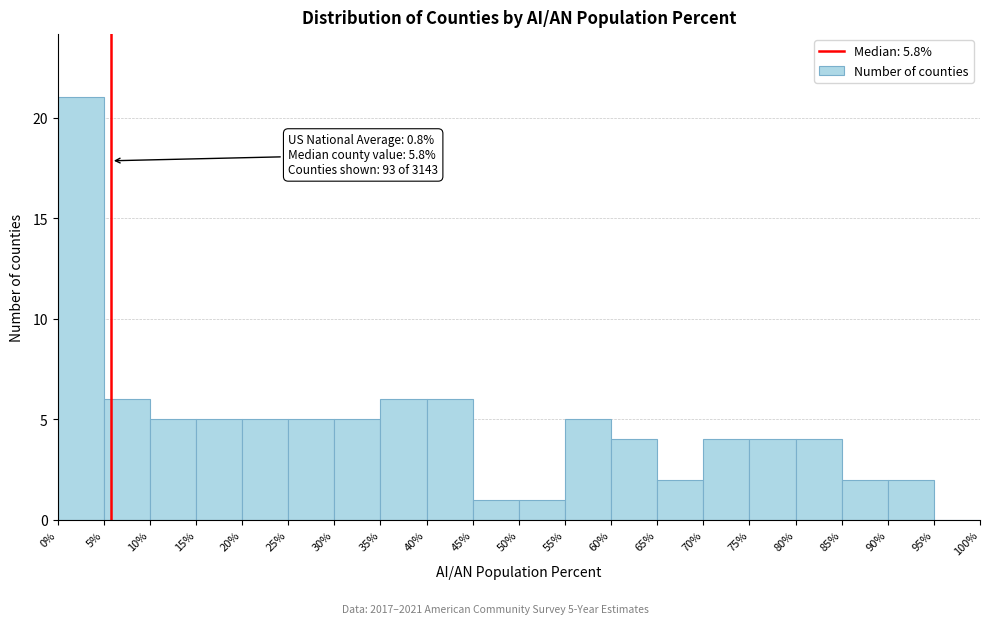

Which range on the x-axis has the tallest bar?

0% to 5%